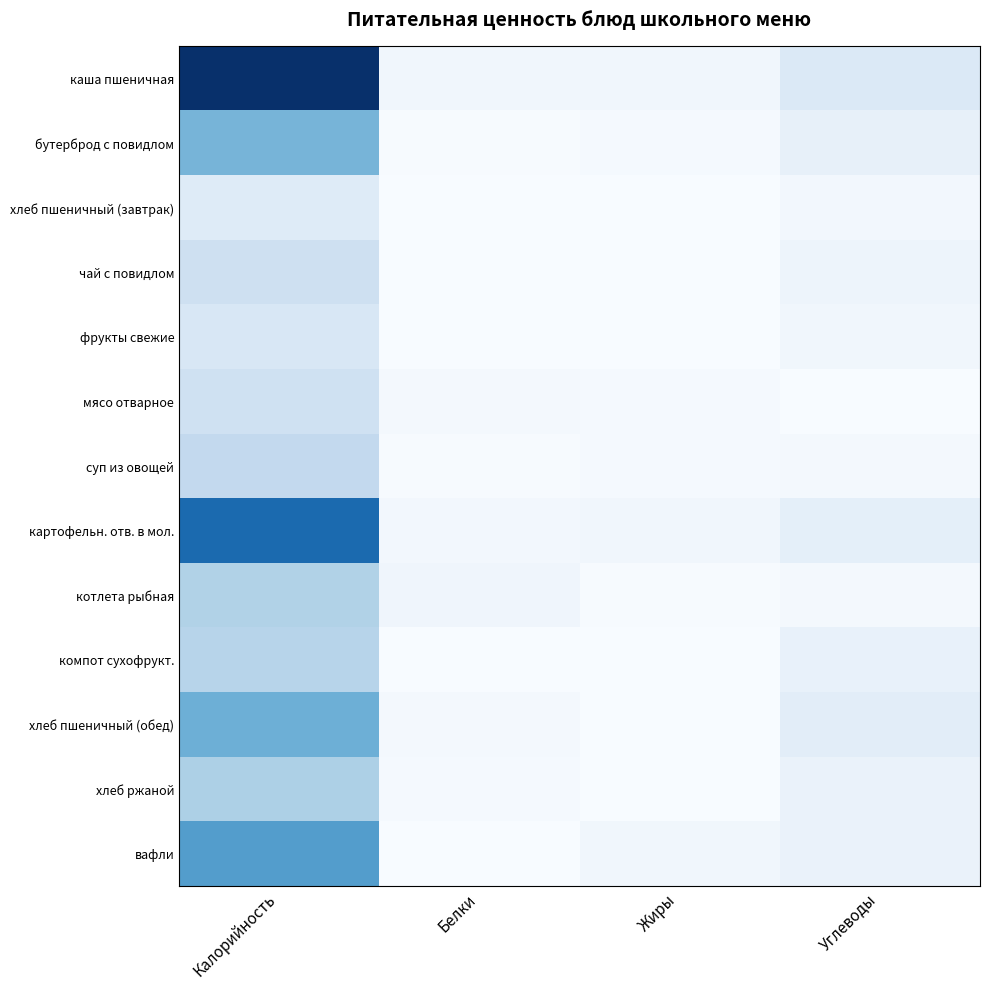

What is the total value across all series at Жиры?

44.3